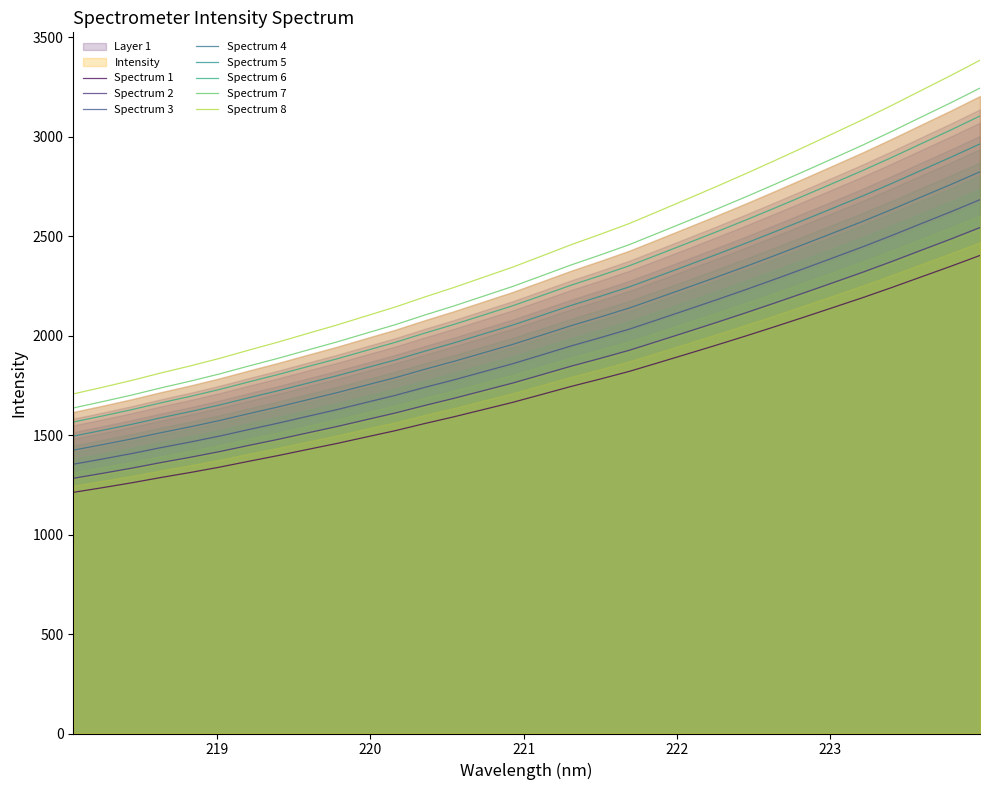

What is the value of the 19th point from the left?

1782.1